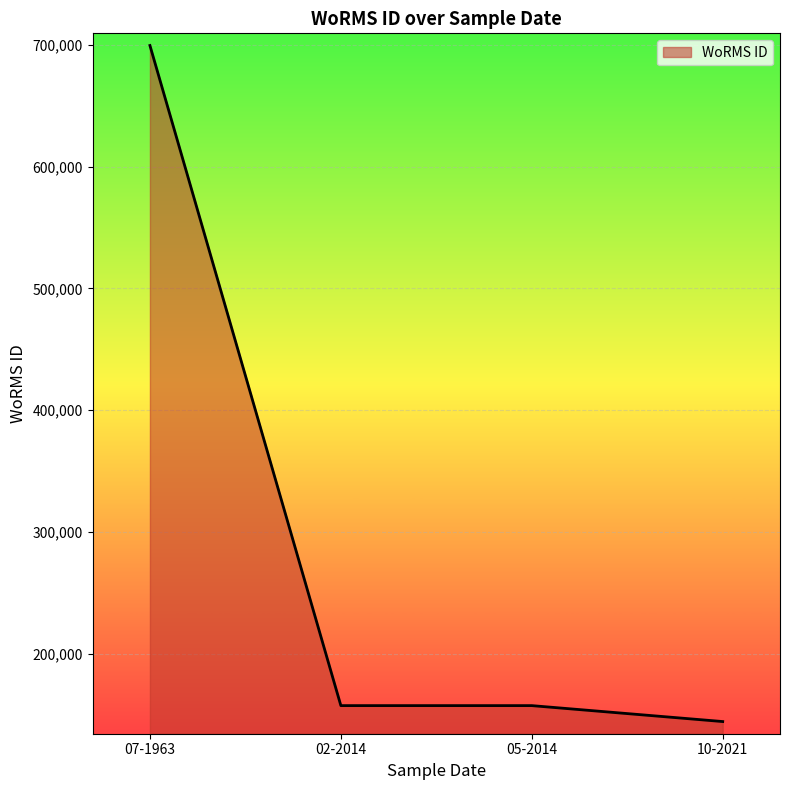

At which category does the chart reach its minimum across all series?

10-2021